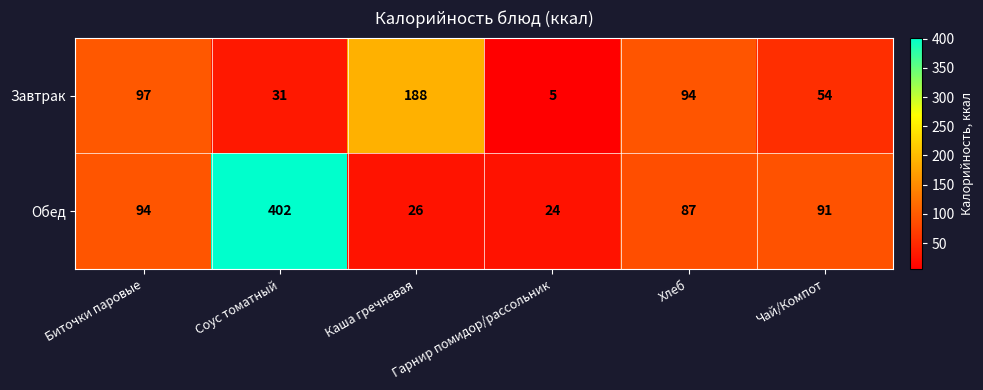

What is the difference between the Завтрак values at Хлеб and Каша гречневая?

94